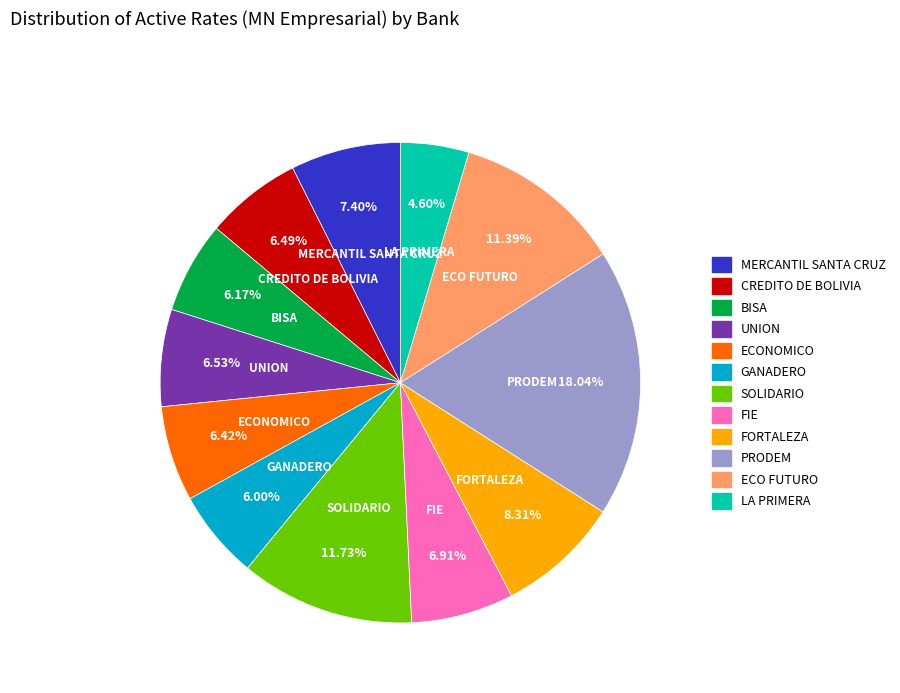

Does any single category account for the majority?

No